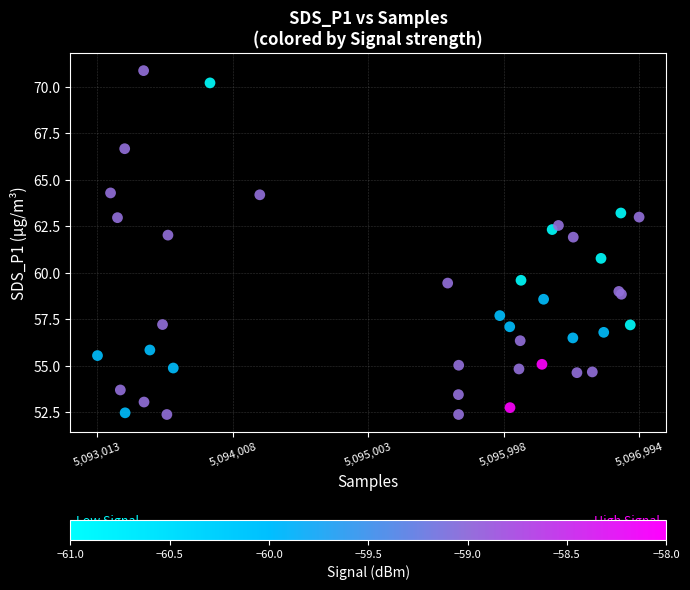

What Y value in the scatter plot is closest to 61?

60.8